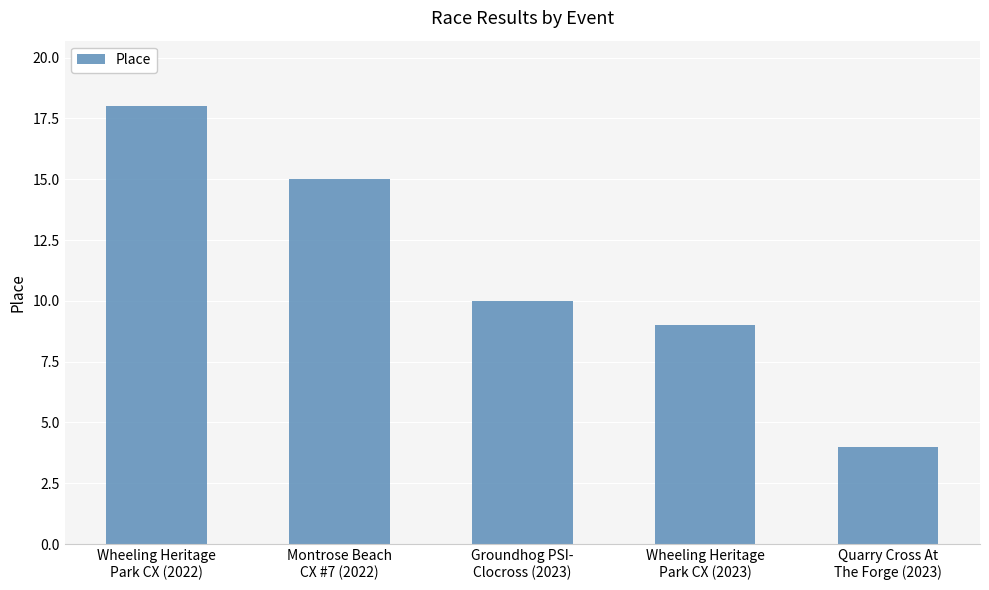

What is the change in value from Wheeling Heritage
Park CX (2022) to Quarry Cross At
The Forge (2023)?

-14